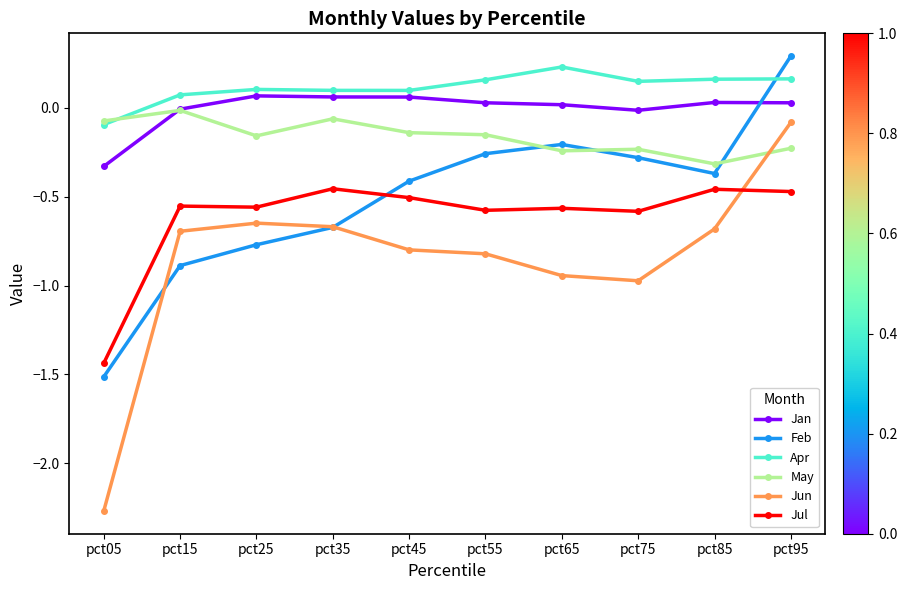

What is the difference between the maximum and minimum values in the Jun series?

2.2